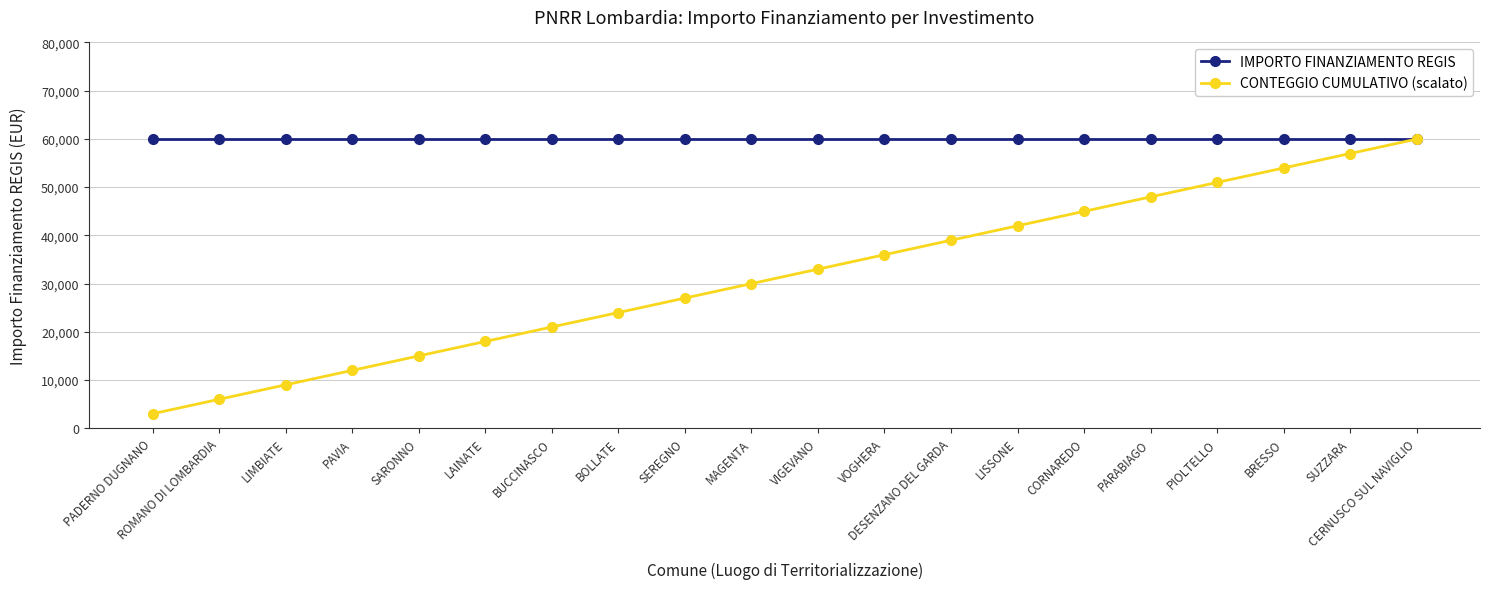

Reading left to right, transcribe all the data shown in this chart.

IMPORTO FINANZIAMENTO REGIS: PADERNO DUGNANO=59966.0	ROMANO DI LOMBARDIA=59966.0	LIMBIATE=59966.0	PAVIA=59966.0	SARONNO=59966.0	LAINATE=59966.0	BUCCINASCO=59966.0	BOLLATE=59966.0	SEREGNO=59966.0	MAGENTA=59966.0	VIGEVANO=59966.0	VOGHERA=59966.0	DESENZANO DEL GARDA=59966.0	LISSONE=59966.0	CORNAREDO=59966.0	PARABIAGO=59966.0	PIOLTELLO=59966.0	BRESSO=59966.0	SUZZARA=59966.0	CERNUSCO SUL NAVIGLIO=59966.0
CONTEGGIO CUMULATIVO (scalato): PADERNO DUGNANO=2998.3	ROMANO DI LOMBARDIA=5996.6	LIMBIATE=8994.9	PAVIA=11993.2	SARONNO=14991.5	LAINATE=17989.8	BUCCINASCO=20988.1	BOLLATE=23986.4	SEREGNO=26984.7	MAGENTA=29983.0	VIGEVANO=32981.3	VOGHERA=35979.6	DESENZANO DEL GARDA=38977.9	LISSONE=41976.2	CORNAREDO=44974.5	PARABIAGO=47972.8	PIOLTELLO=50971.1	BRESSO=53969.4	SUZZARA=56967.7	CERNUSCO SUL NAVIGLIO=59966.0